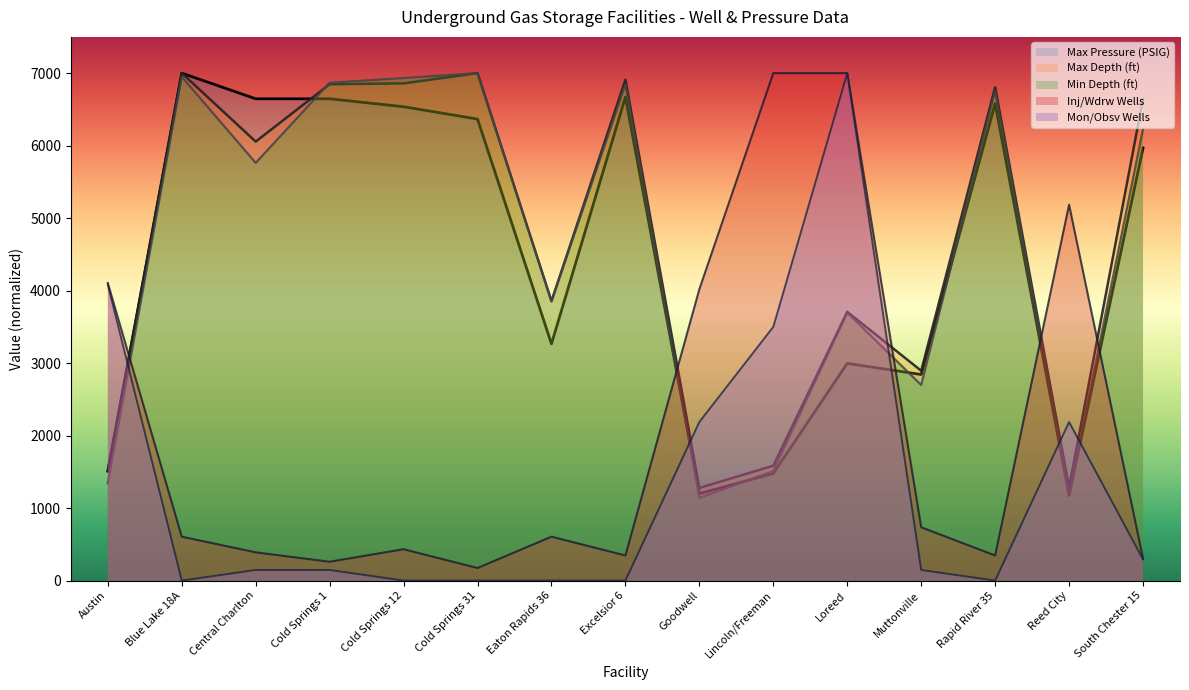

What is the difference between the highest and lowest values at Blue Lake 18A?

7000.0